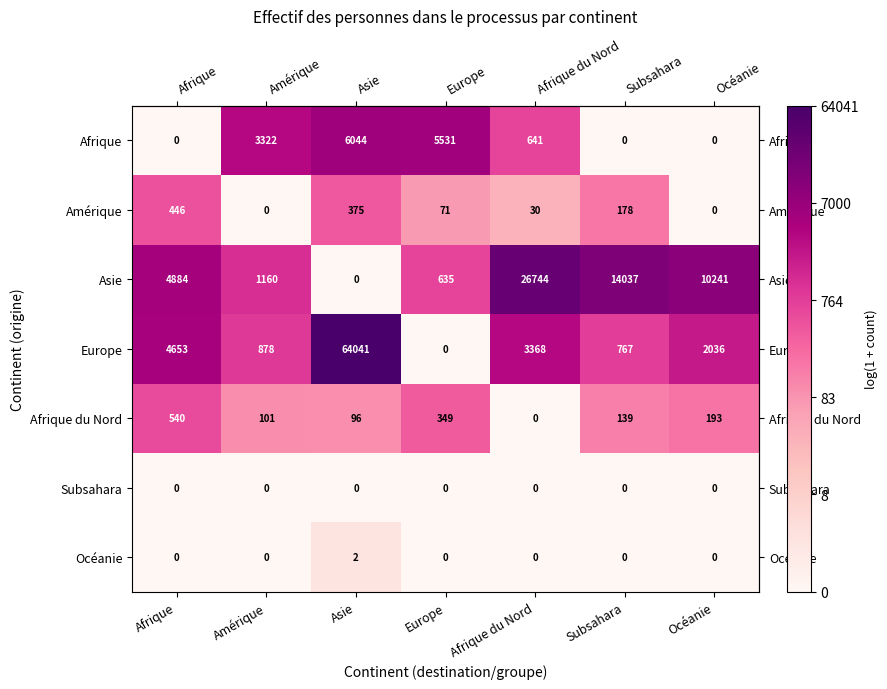

Which series changed the most between Asie and Océanie?

Europe